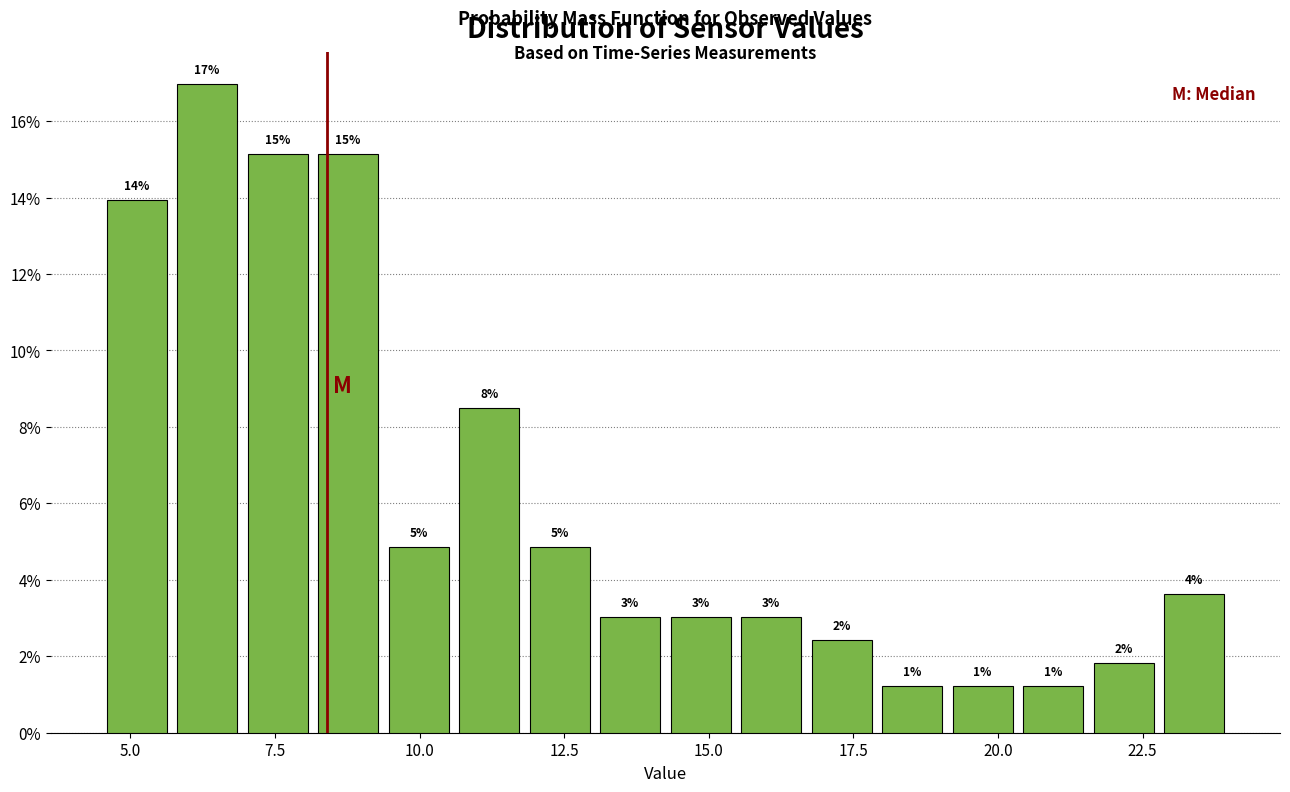

Around what value on the x-axis is the tallest bar? Give the approximate position of its centre, as read against the axis.

6.5